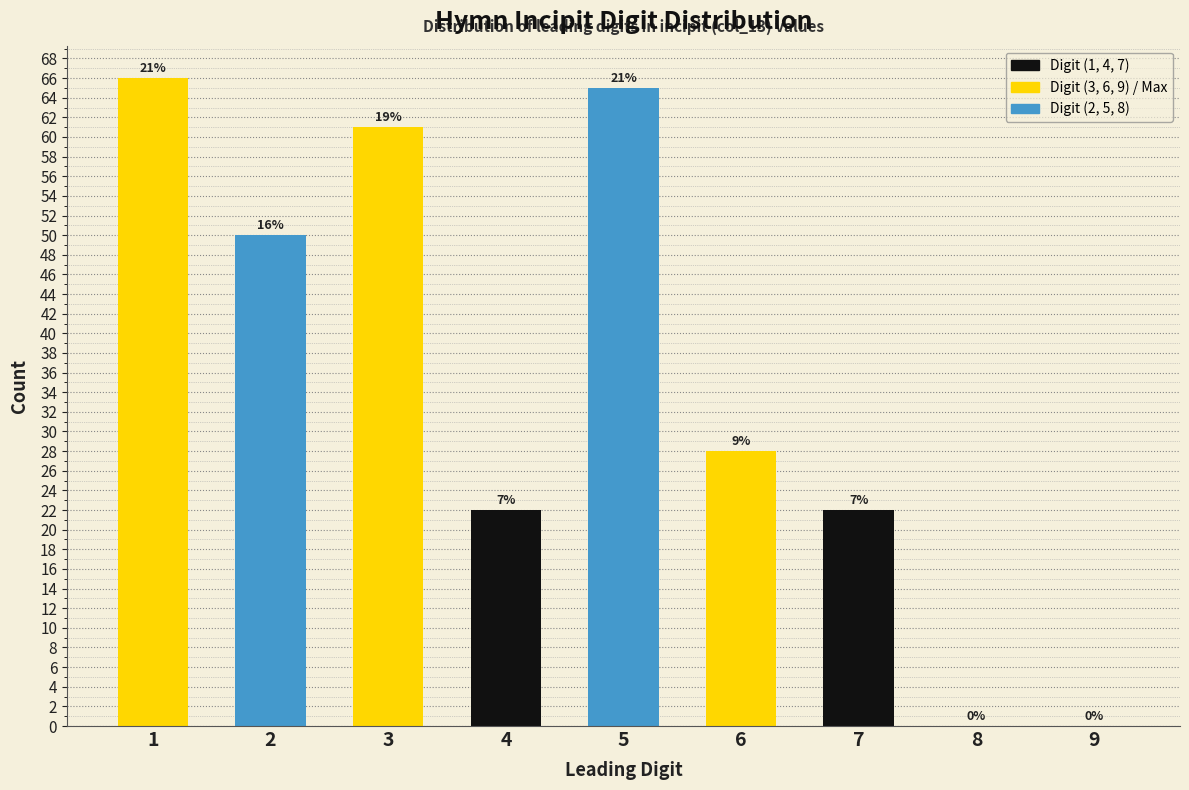

Are the bars horizontal?

No